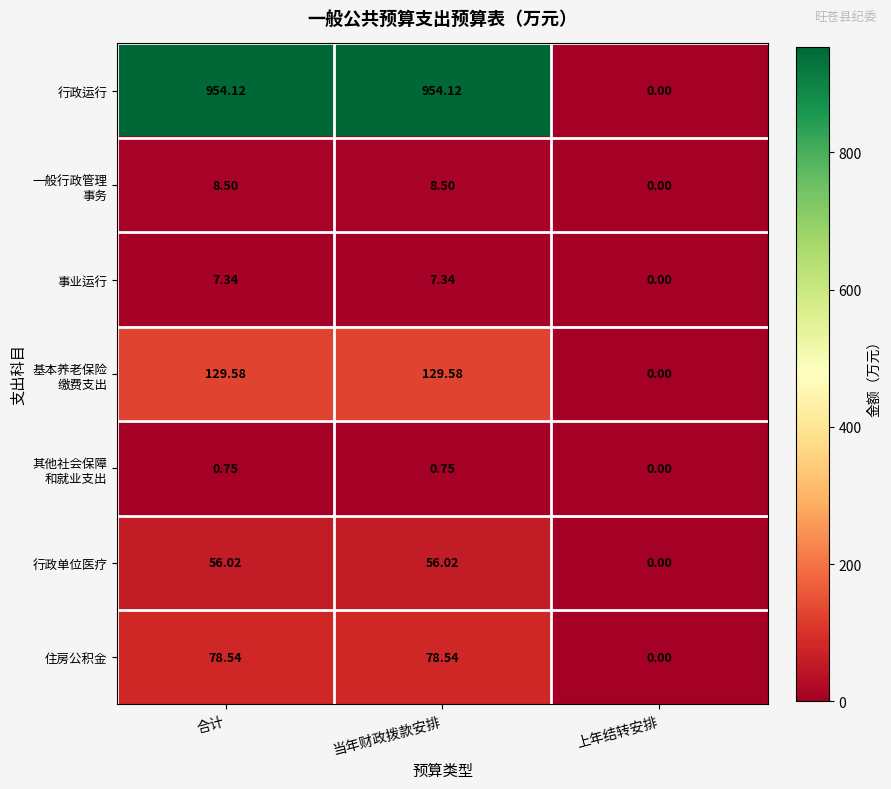

Is the value of 行政单位医疗 at 当年财政拨款安排 greater than the value of 住房公积金 at 合计?

No